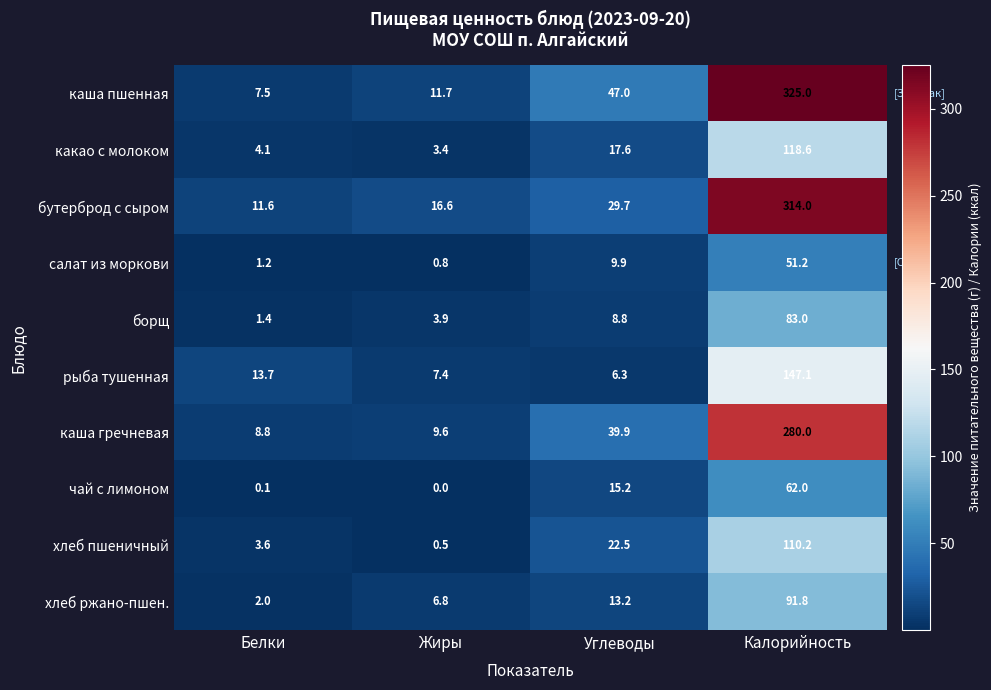

How many data points in чай с лимоном are less than 15?

2